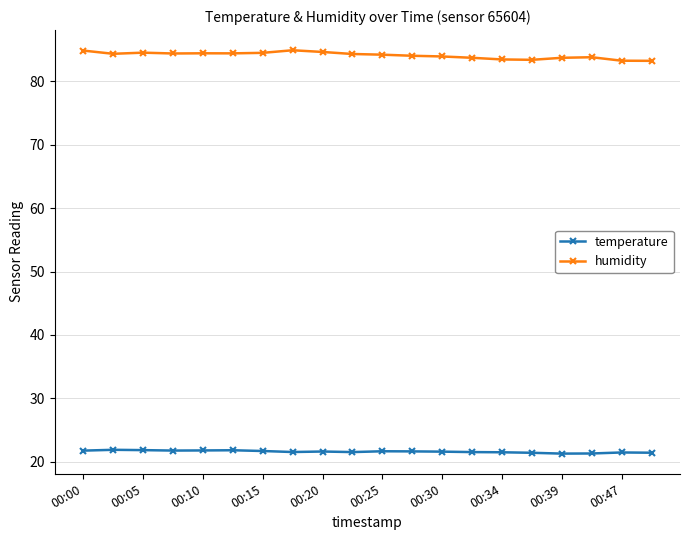

How many data points does each series have?

20